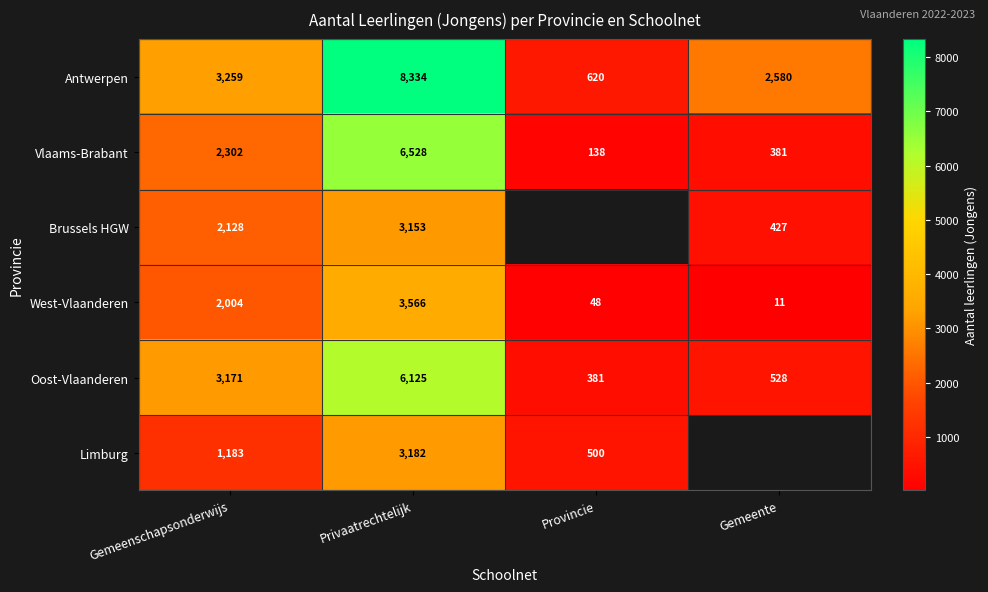

Is the value of Vlaams-Brabant at Gemeente greater than the value of Antwerpen at Gemeente?

No